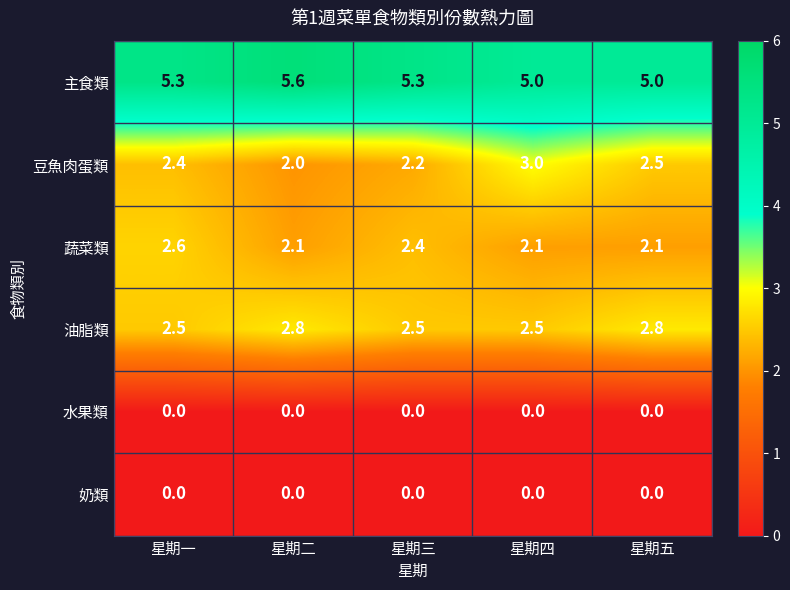

Read the 油脂類 value at 星期二.

2.8